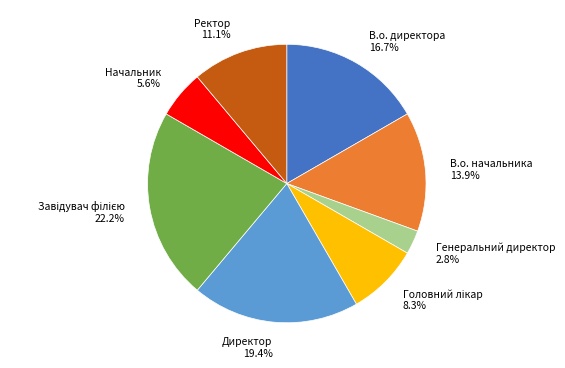

Which has a higher value, Ректор or Генеральний директор?

Ректор